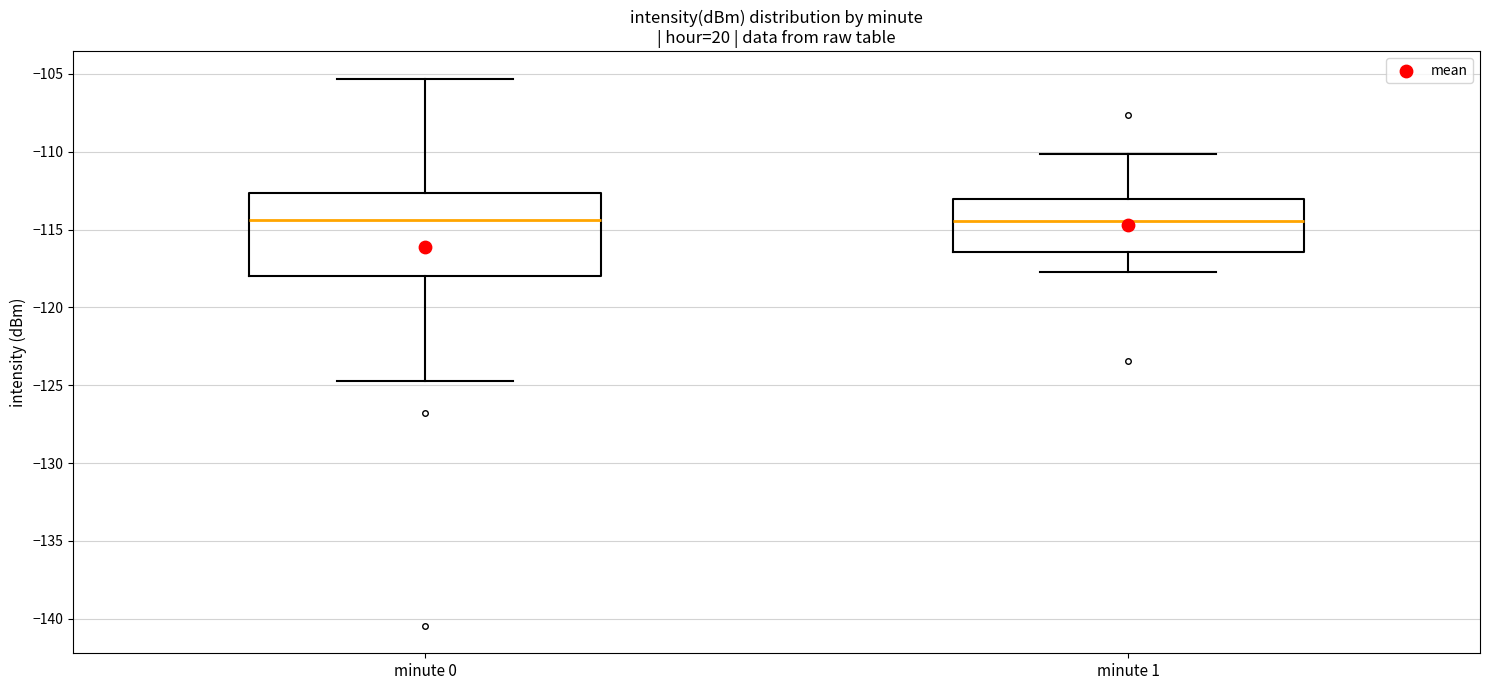

Which box is the tallest, from its lower edge to its upper edge?

minute 0